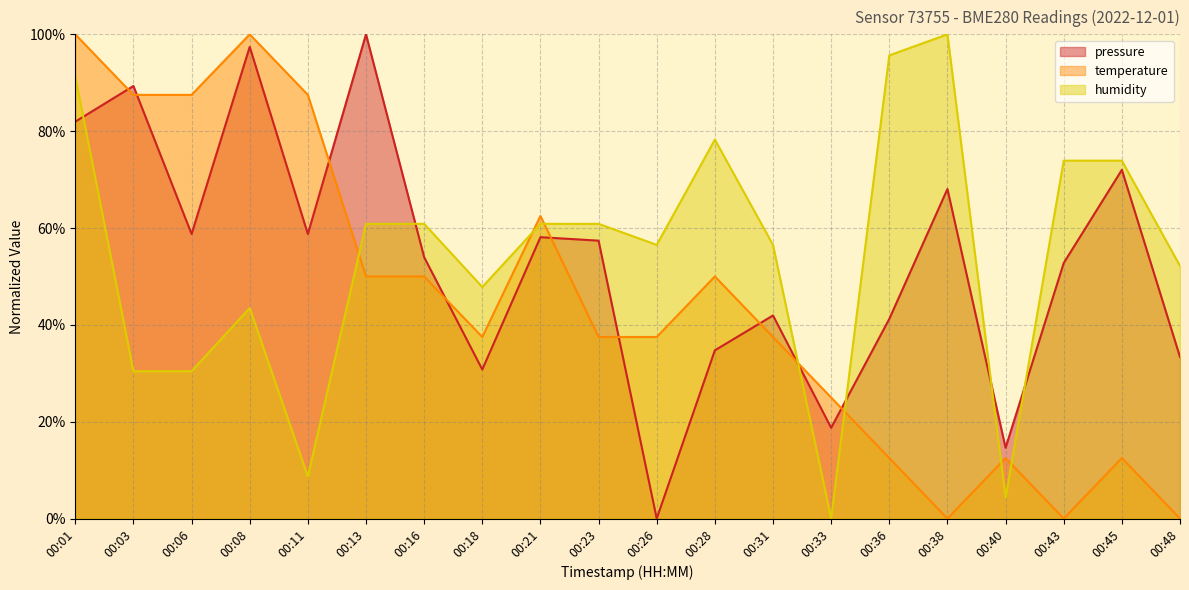

What is the difference between the second highest and second lowest values in the pressure series?

82.8